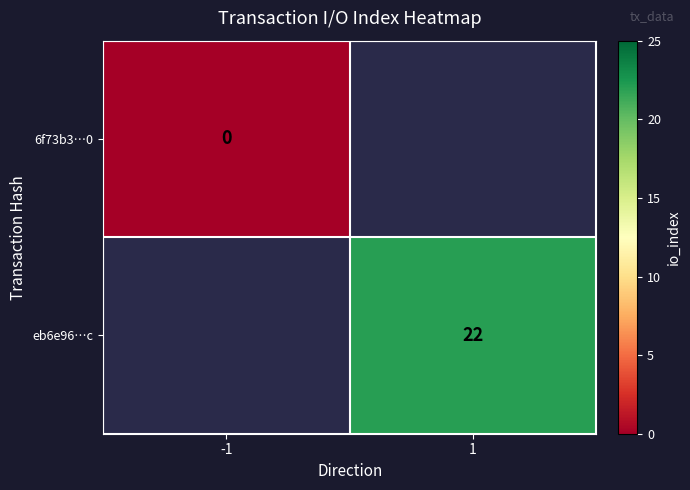

Is it true that eb6e96…c equals 22 at 1?

True